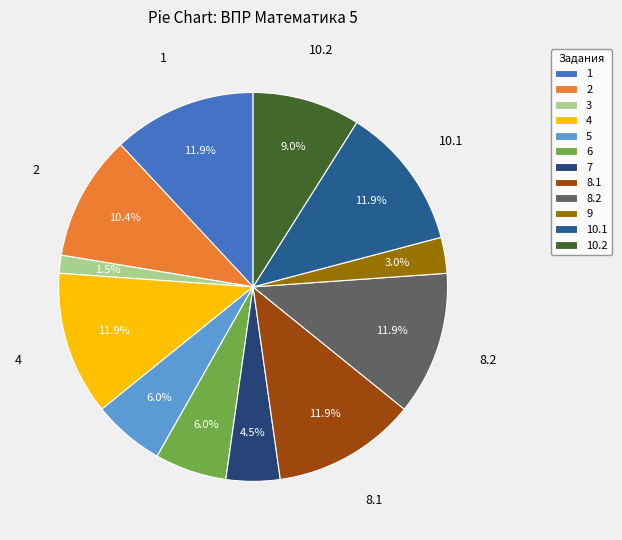

What is the smallest slice in the pie chart?

3